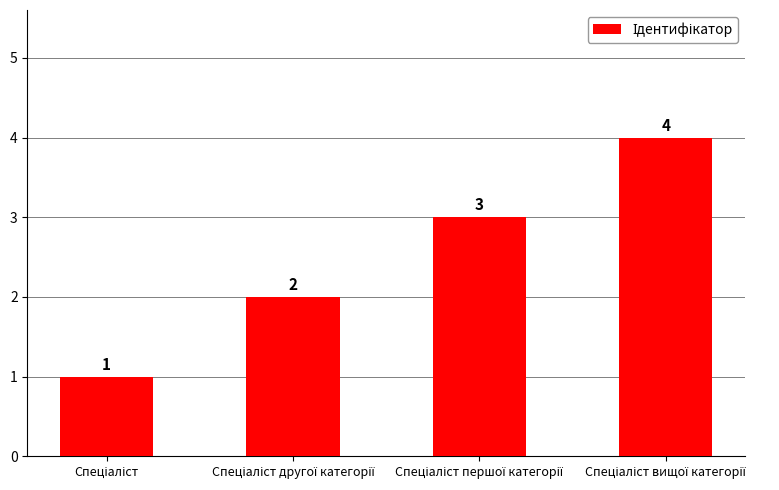

How many values are between 2 and 4?

3